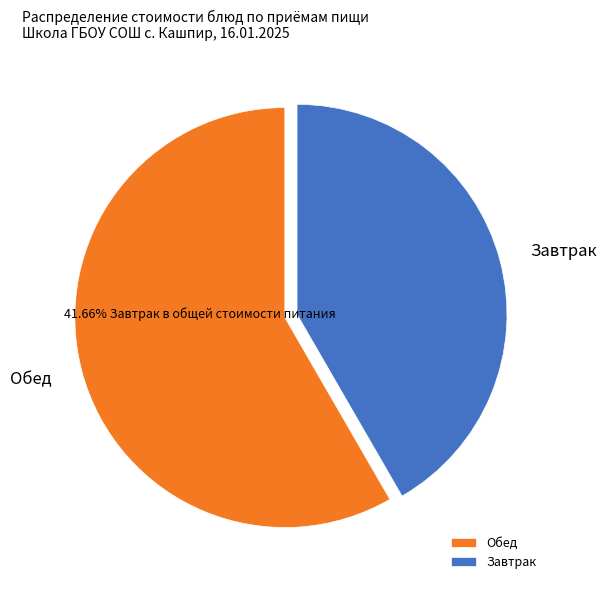

The Завтрак slice represents 42% of the pie. True or false?

True